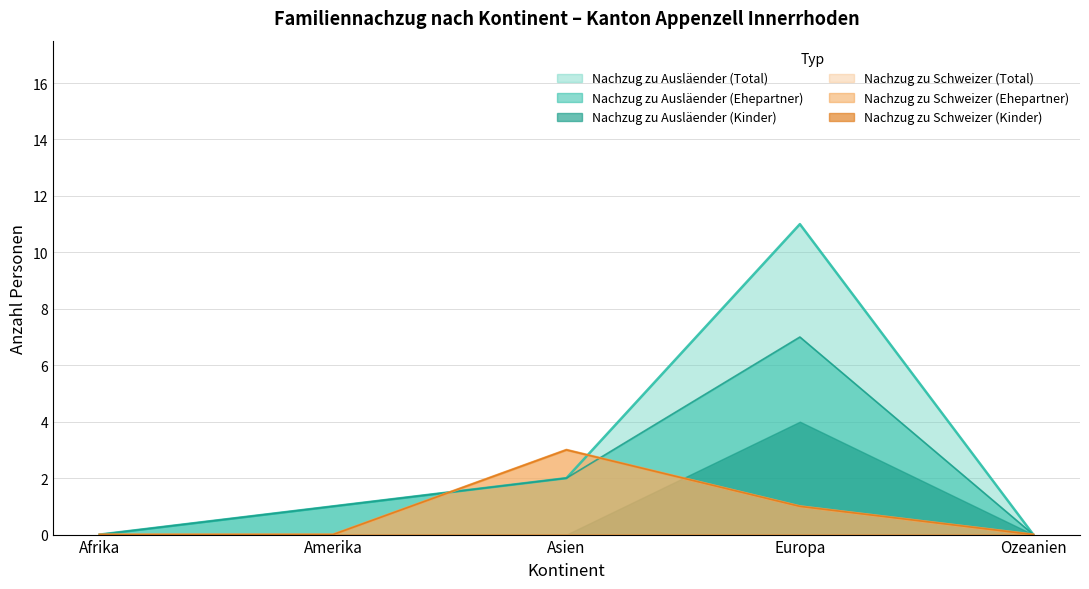

What is the difference between the second highest and second lowest values in the Familiennachzug zu Schweizer (Total) series?

1